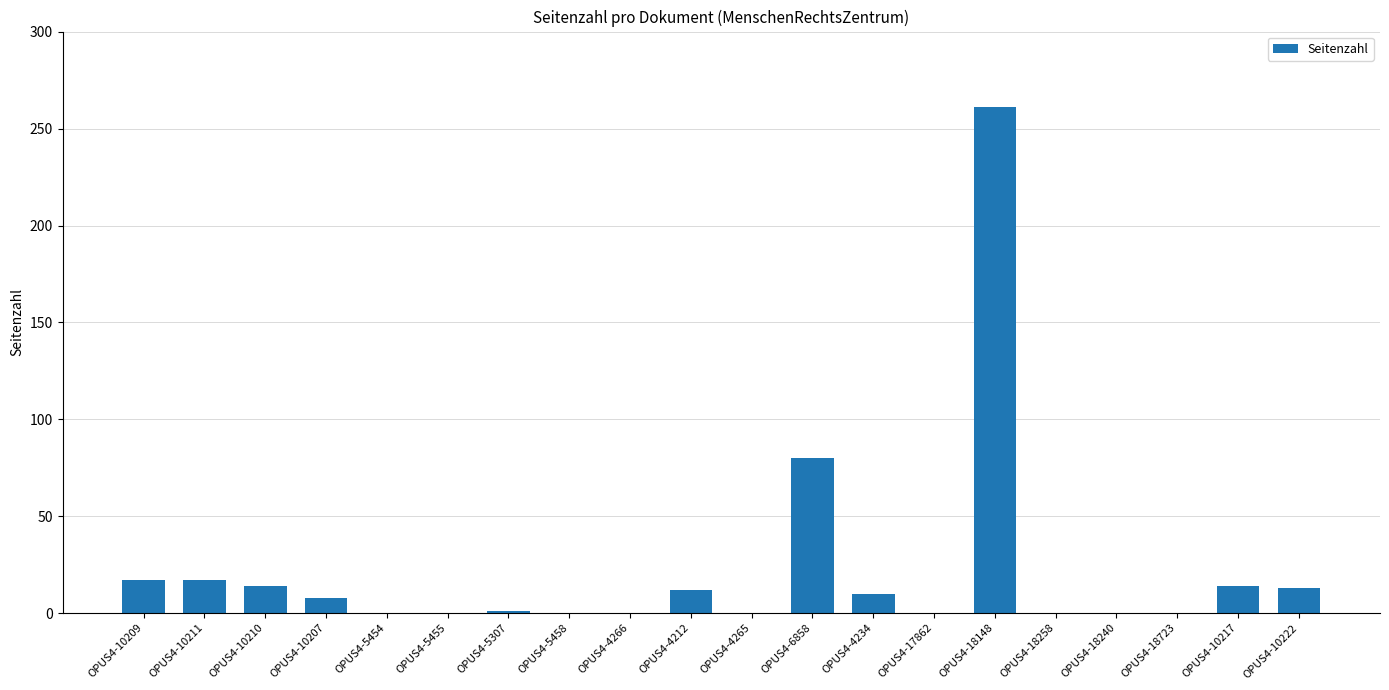

What is the sum of all values?

447